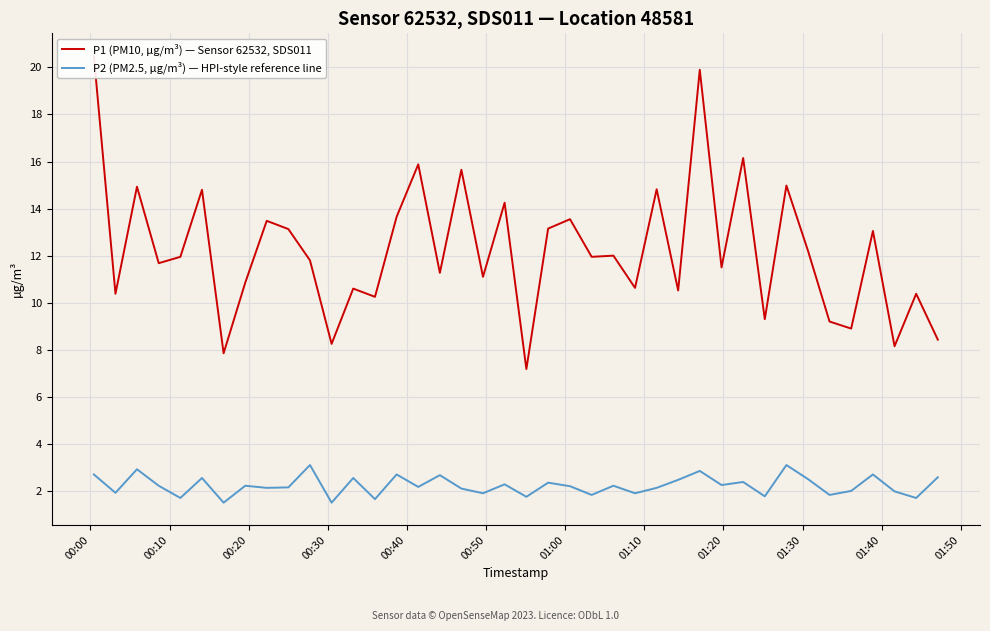

True or false: P1 (PM10, µg/m³) — Sensor 62532, SDS011 and P2 (PM2.5, µg/m³) — HPI-style reference line cross at least once.

False